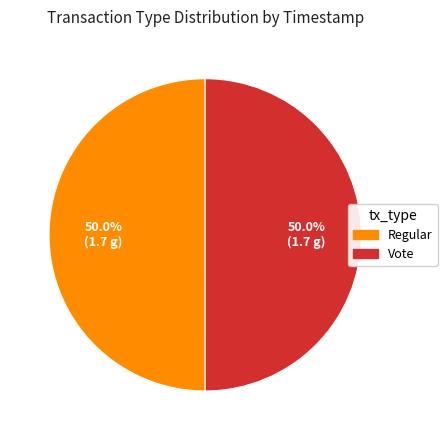

Combined, do Vote and Regular account for over 50%?

Yes